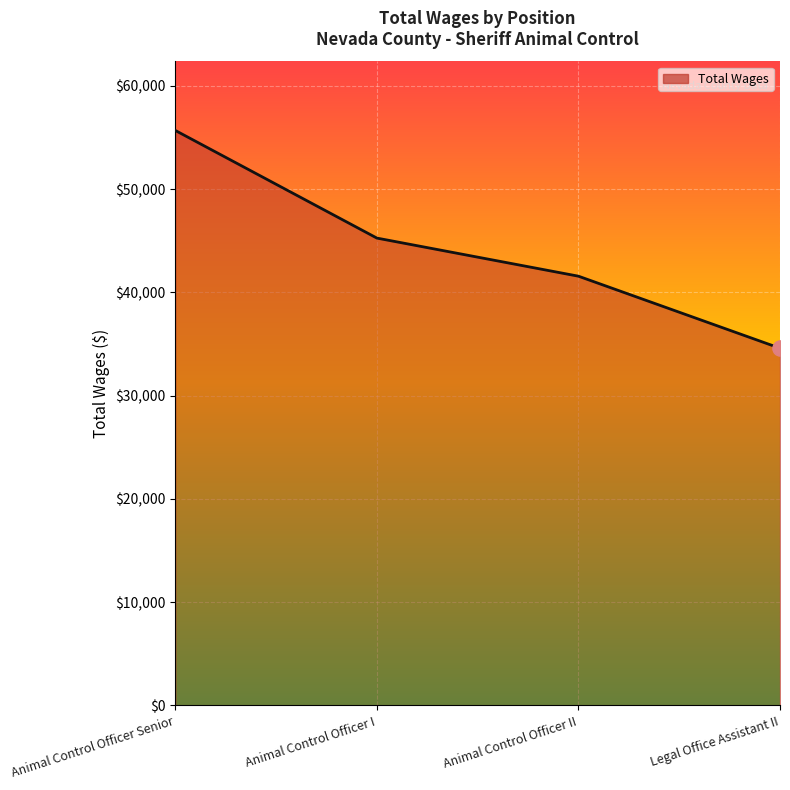

What is the change in value from Animal Control Officer II to Legal Office Assistant II?

-6975